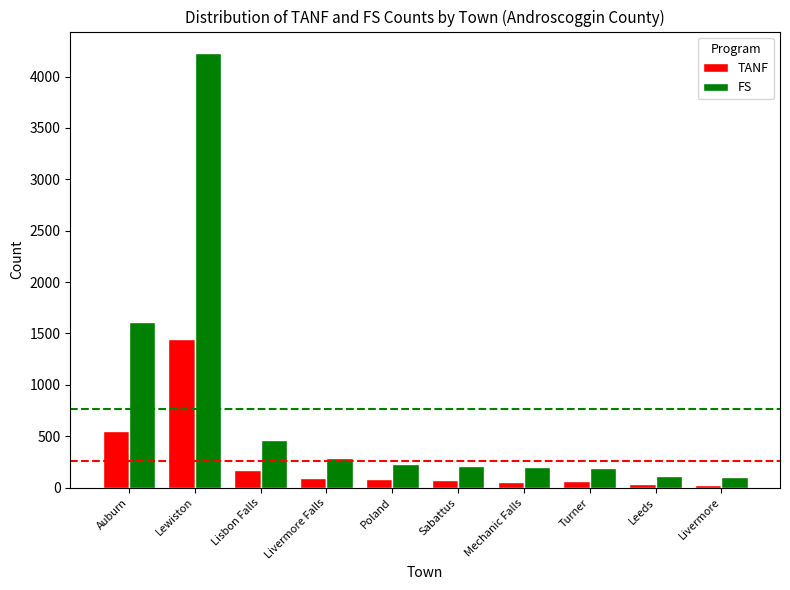

What is the total value across all series at Turner?

254